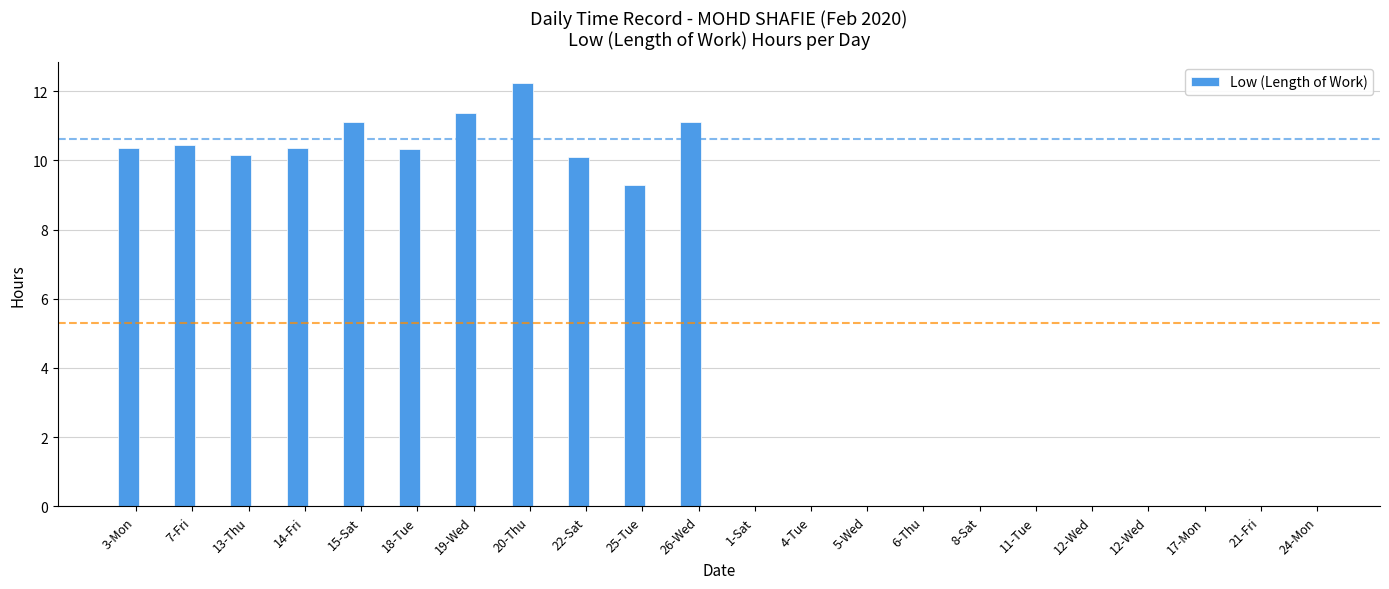

What is the difference between the maximum and minimum values?

12.2